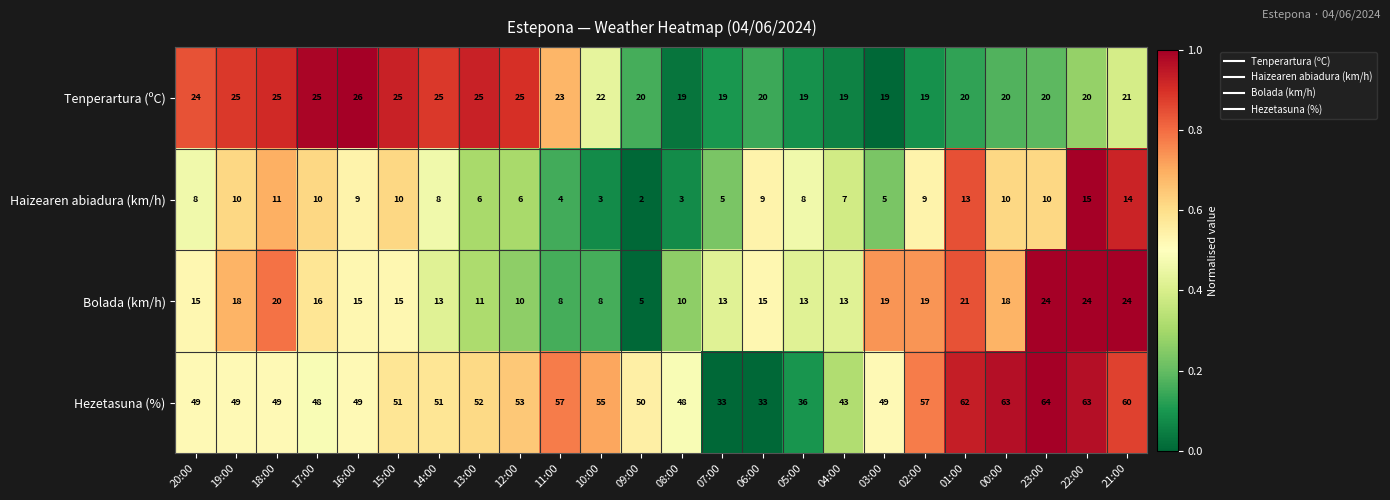

What is the average value of the Tenperartura (ºC) series?

22